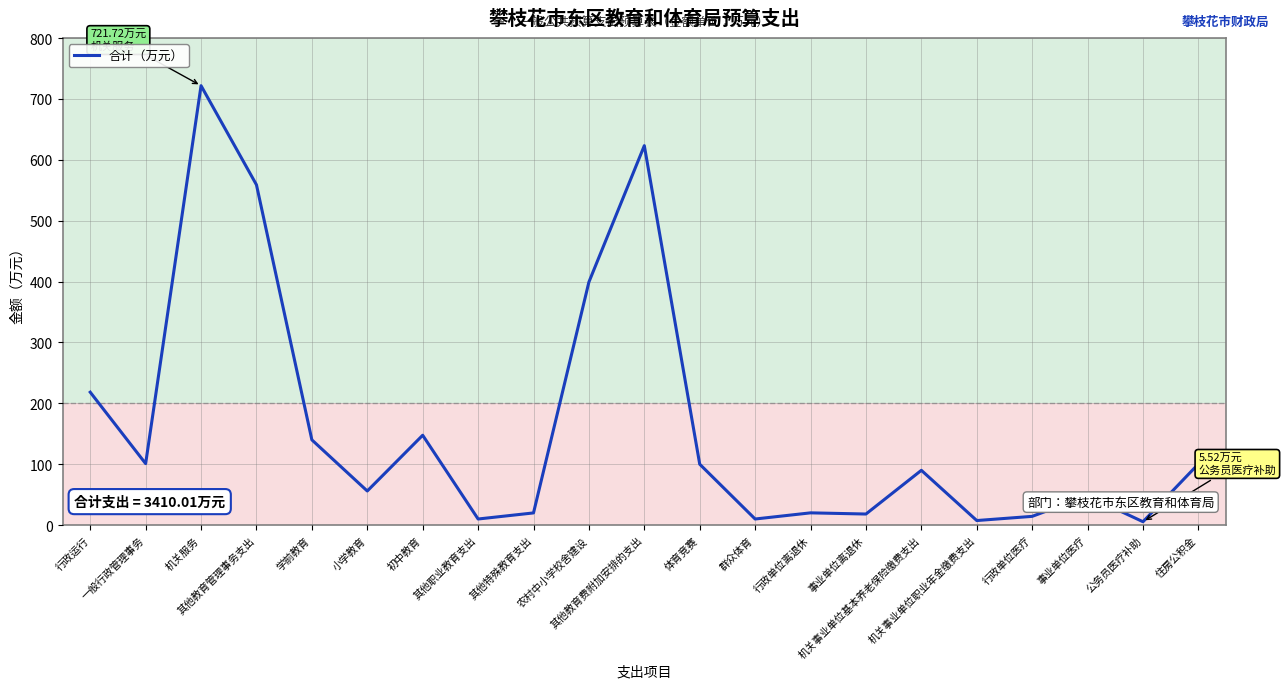

What is the difference between the maximum and minimum values?

716.2